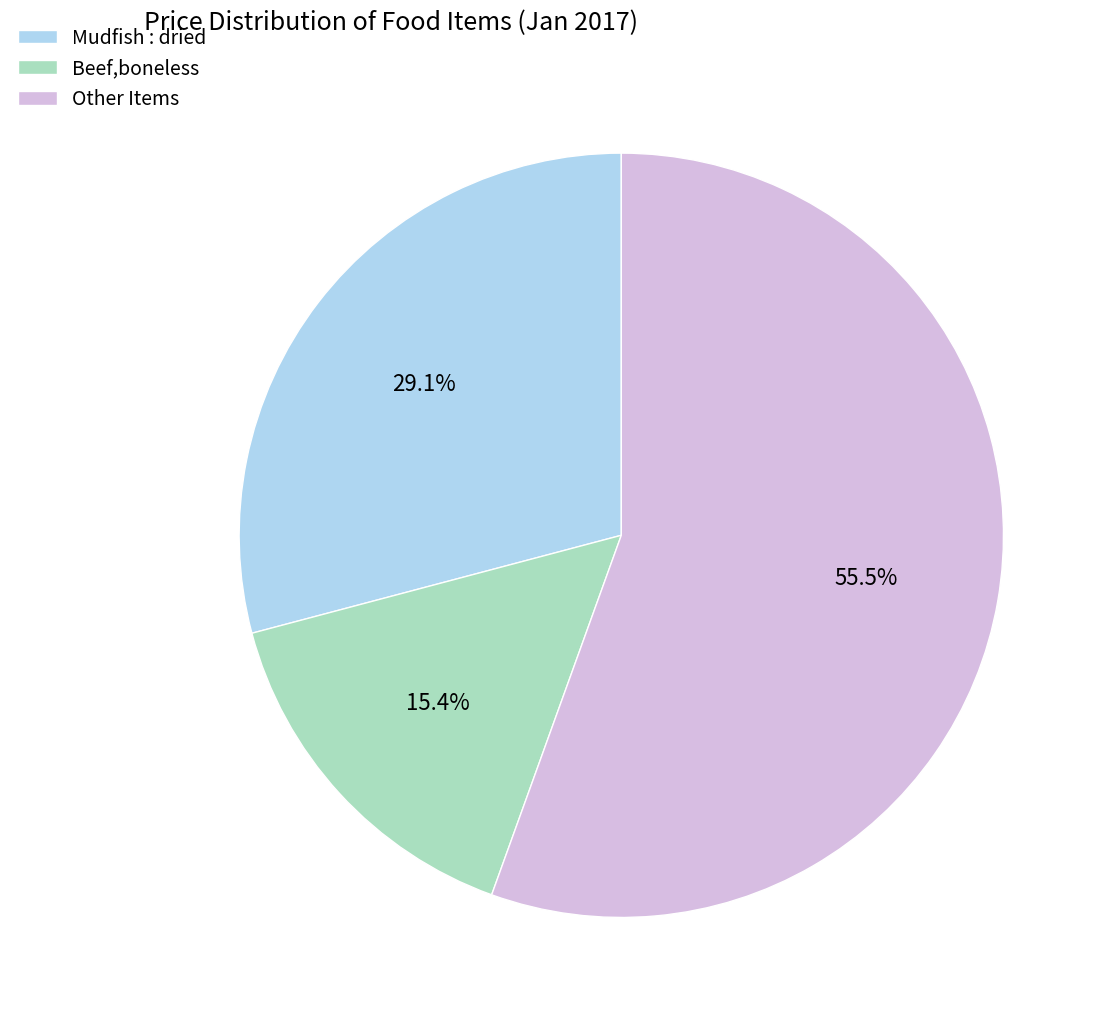

Which slice is the smallest?

Beef,boneless